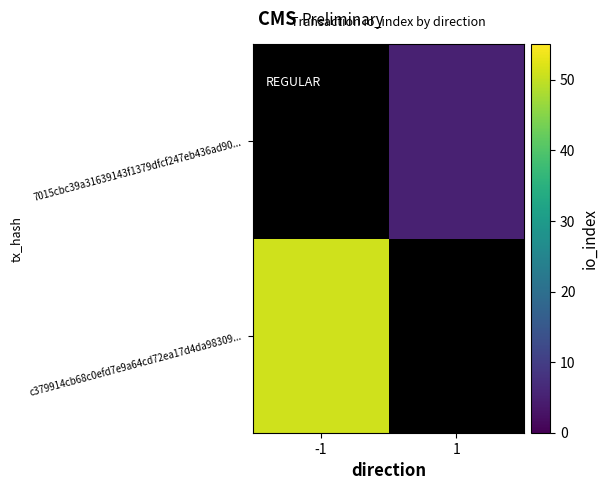

At how many categories does at least one series exceed 44?

1